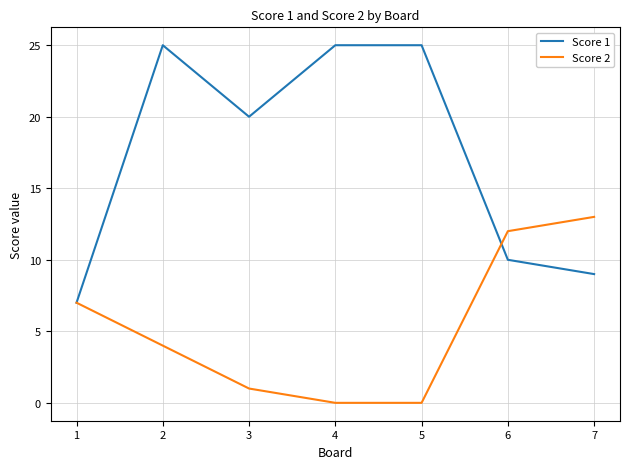

Does the chart have visible grid lines?

Yes